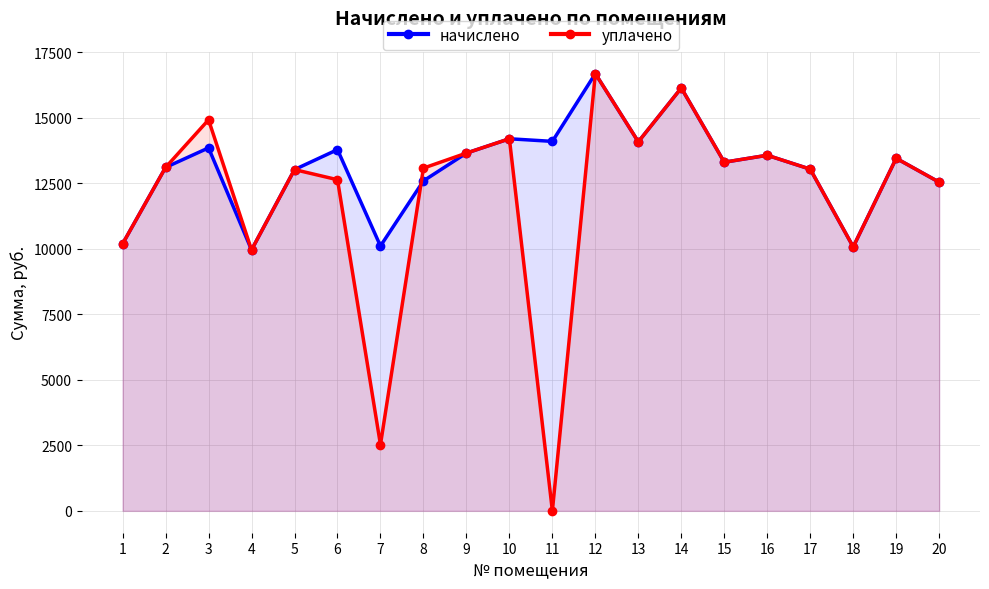

Between 12 and 15, which series saw the biggest shift?

начислено